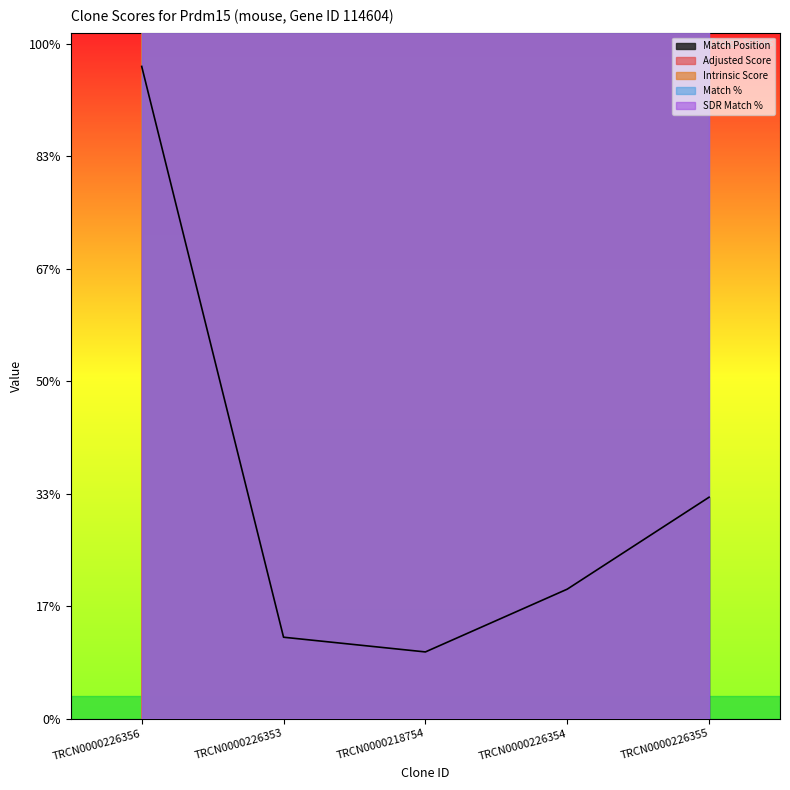

At which label is Intrinsic Score closest to 1995200?

TRCN0000226353